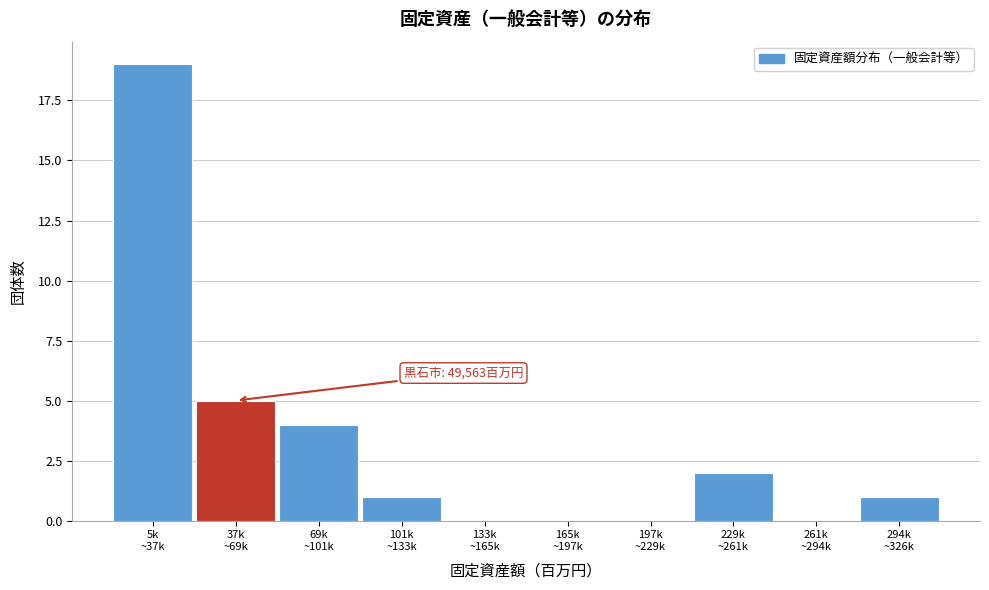

What is the greatest value displayed?

19